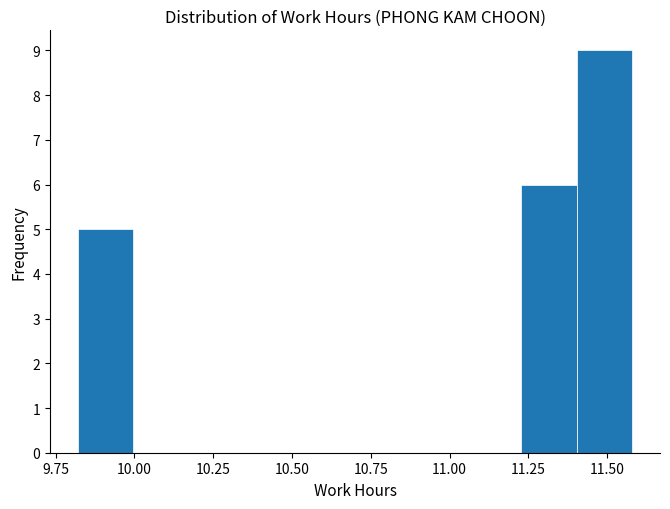

Around what value on the x-axis is the tallest bar? Give the approximate position of its centre, as read against the axis.

11.50